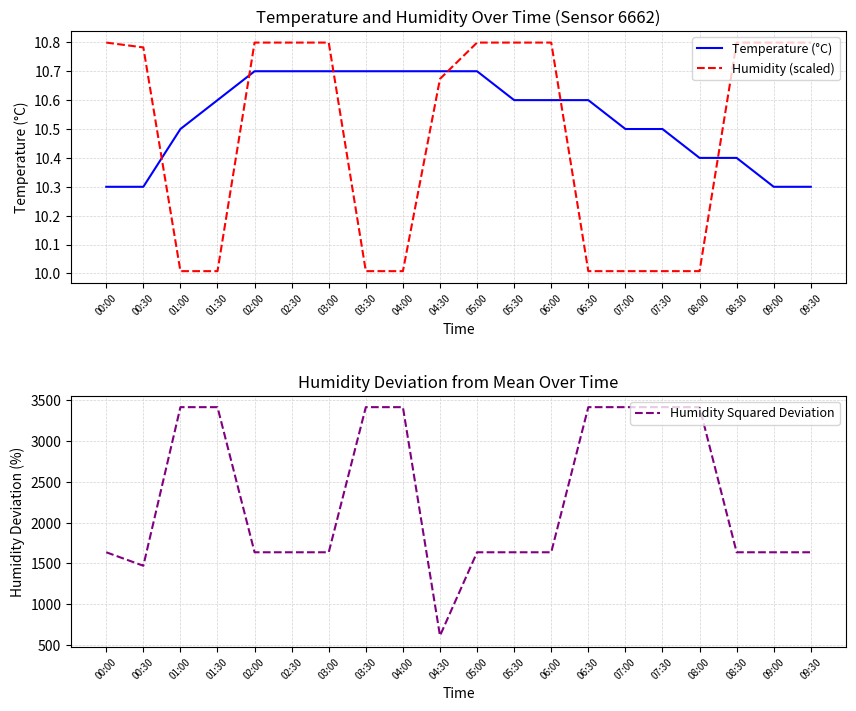

Rank the categories by Temperature (°C) value from highest to lowest.

02:00, 02:30, 03:00, 03:30, 04:00, 04:30, 05:00, 01:30, 05:30, 06:00, 06:30, 01:00, 07:00, 07:30, 08:00, 08:30, 00:00, 00:30, 09:00, 09:30